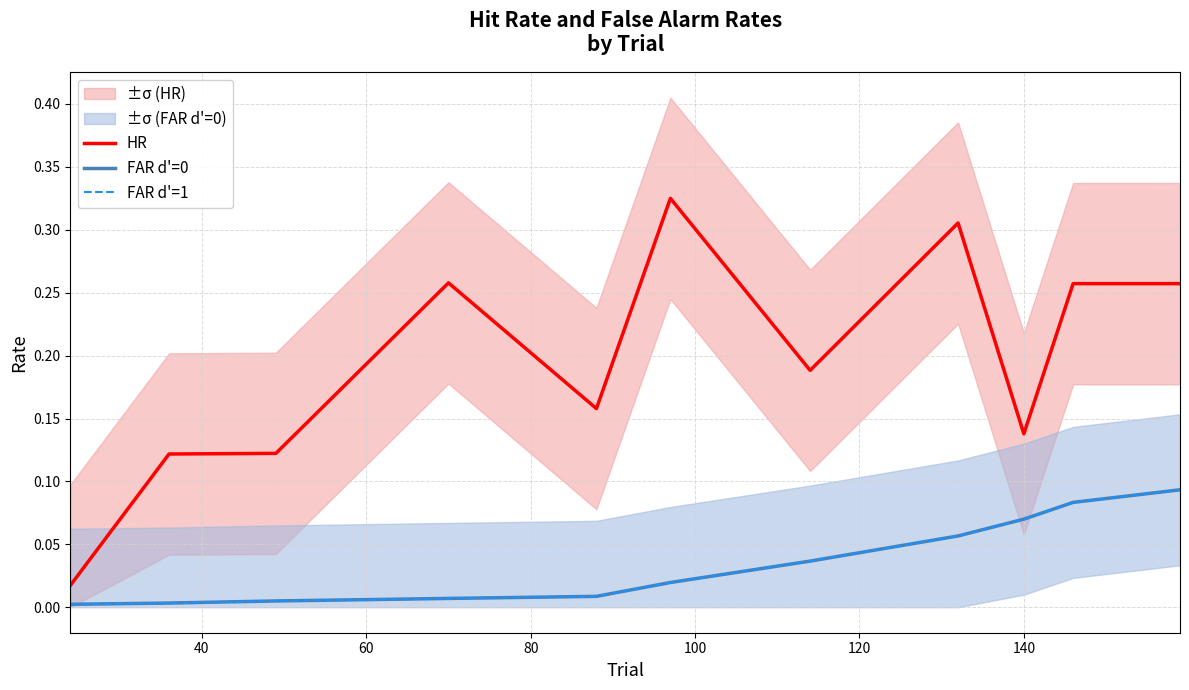

What is the sum of all FAR d'=1 values?

0.4